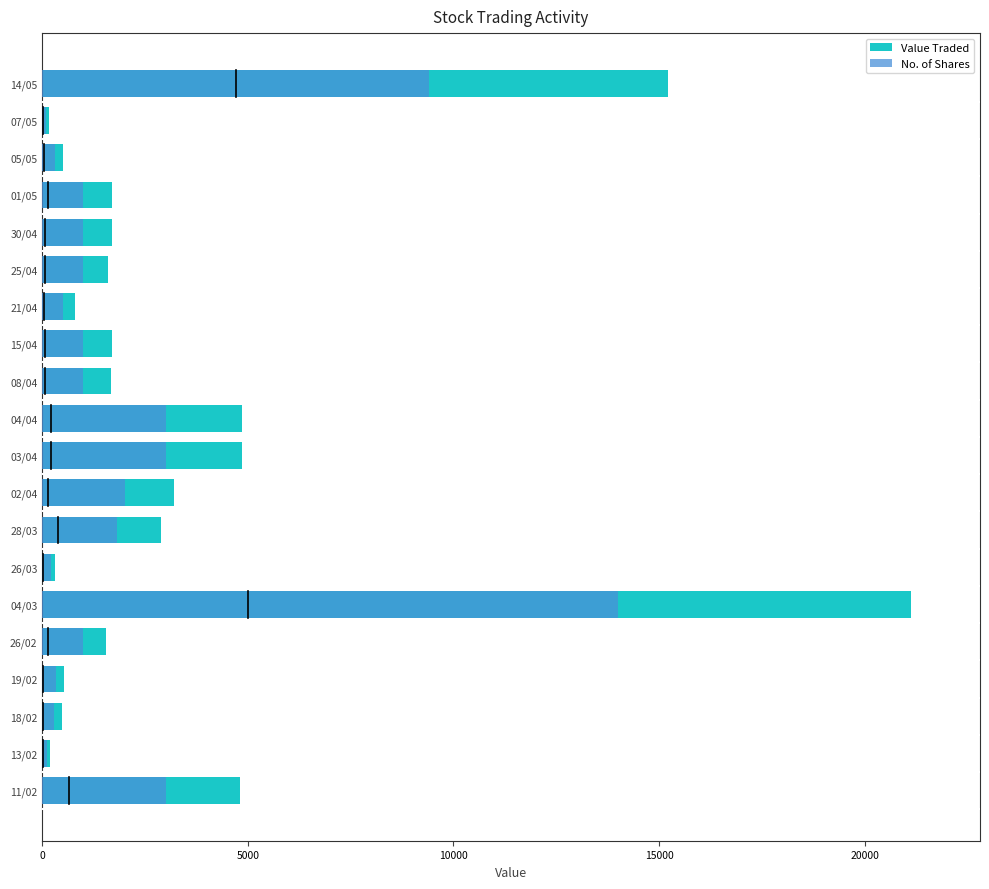

What is the average value of the No. of Shares series?

2203